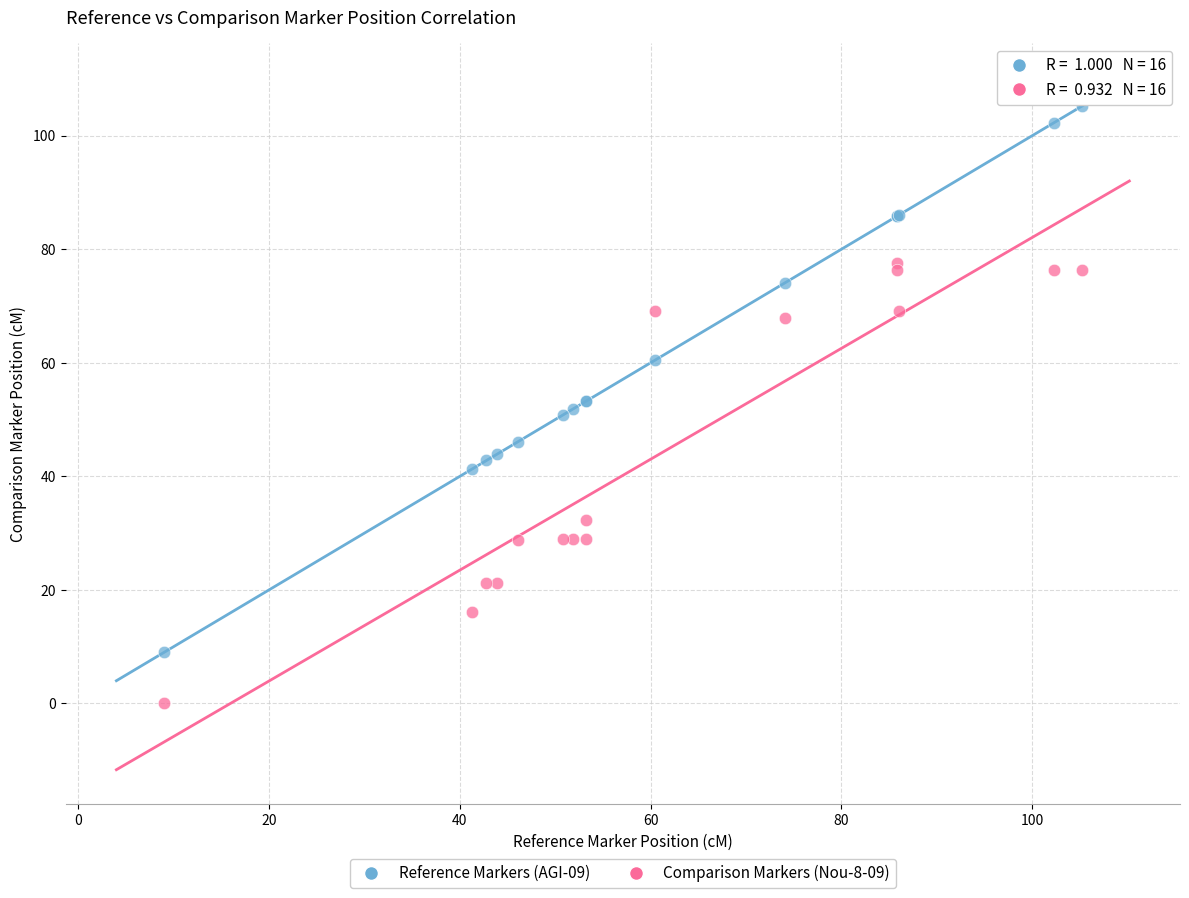

Which series reaches the maximum Y coordinate?

Reference Markers (AGI-09)